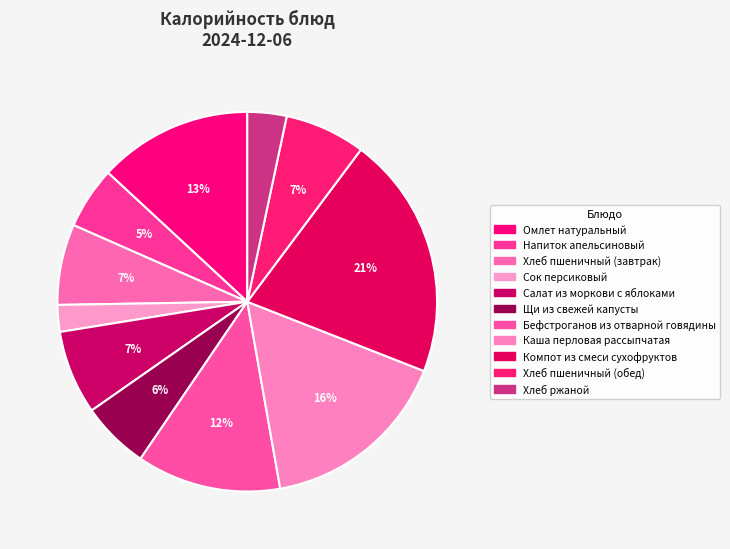

How many segments does this pie chart have?

11